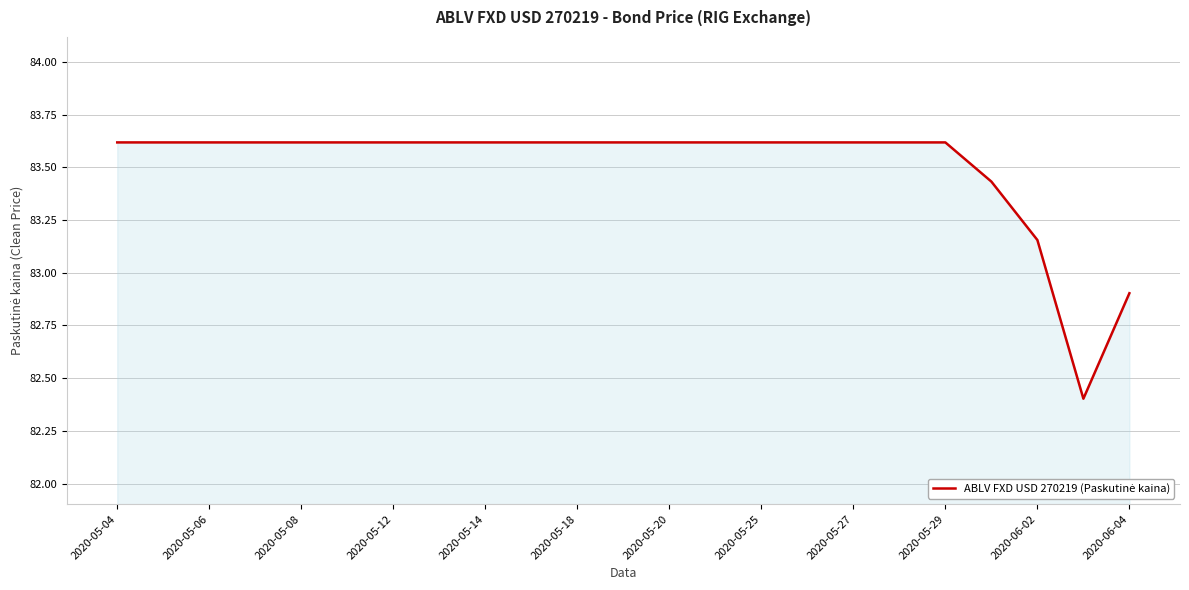

What is the maximum value shown in the chart?

83.6